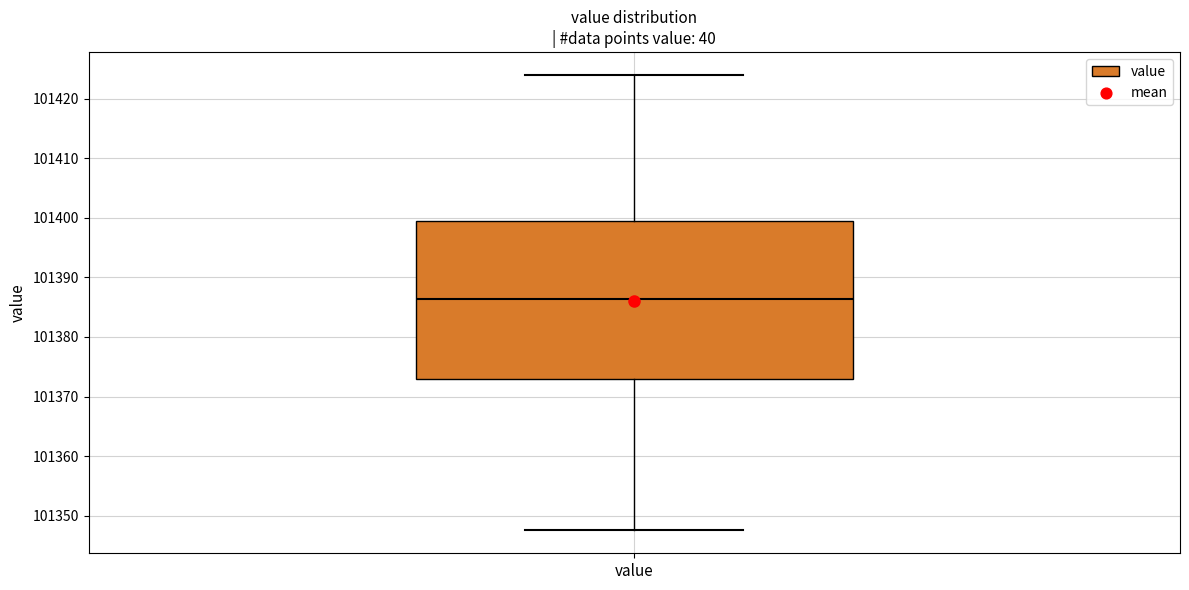

Transcribe this box plot: give where the median line is, the range the box spans, and where the two whiskers end, as read against the y-axis. The values are not printed on the chart, so give them approximately, as read against the axis.

median 101386, box 101373 to 101399, whiskers 101348 to 101424